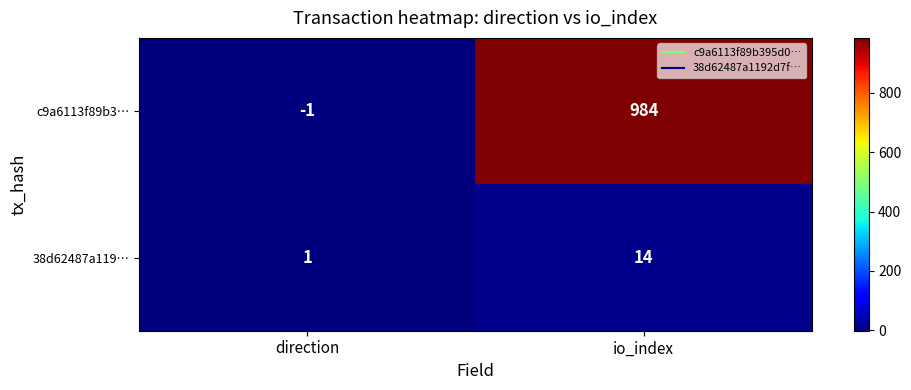

What is the average value of the 38d62487a119… series?

8